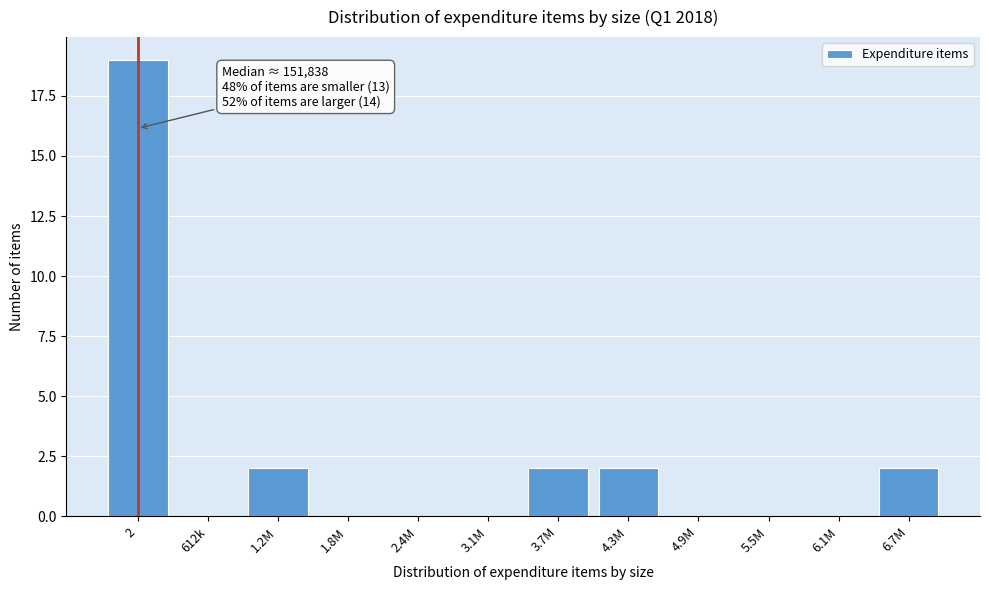

Reading left to right, what are all the values shown in this chart?

2=19	612k=0	1.2M=2	1.8M=0	2.4M=0	3.1M=0	3.7M=2	4.3M=2	4.9M=0	5.5M=0	6.1M=0	6.7M=2